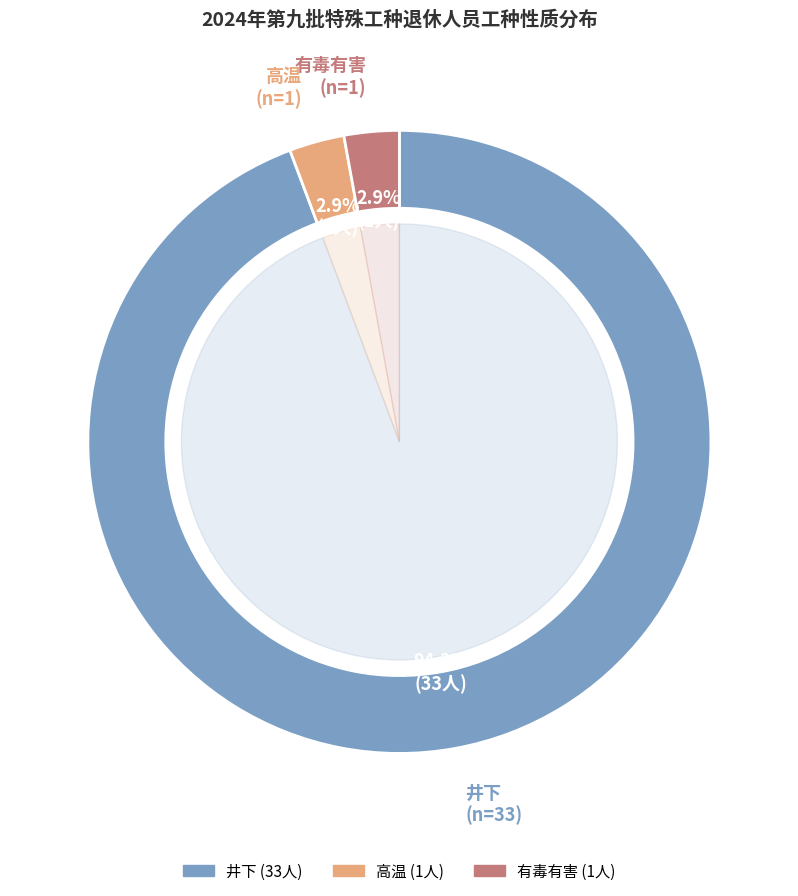

To the nearest percent, what percentage of the pie is 井下?

94%